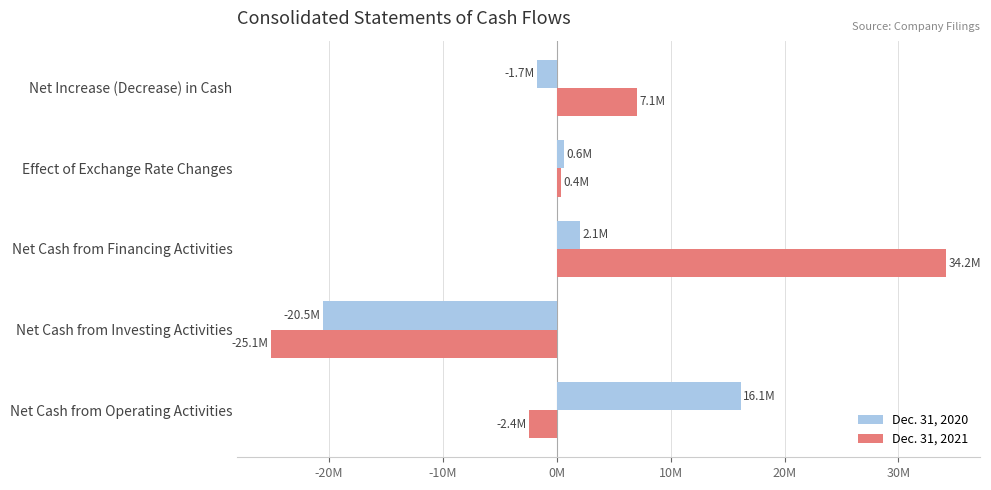

What are all the series names shown in the legend?

Dec. 31, 2020, Dec. 31, 2021